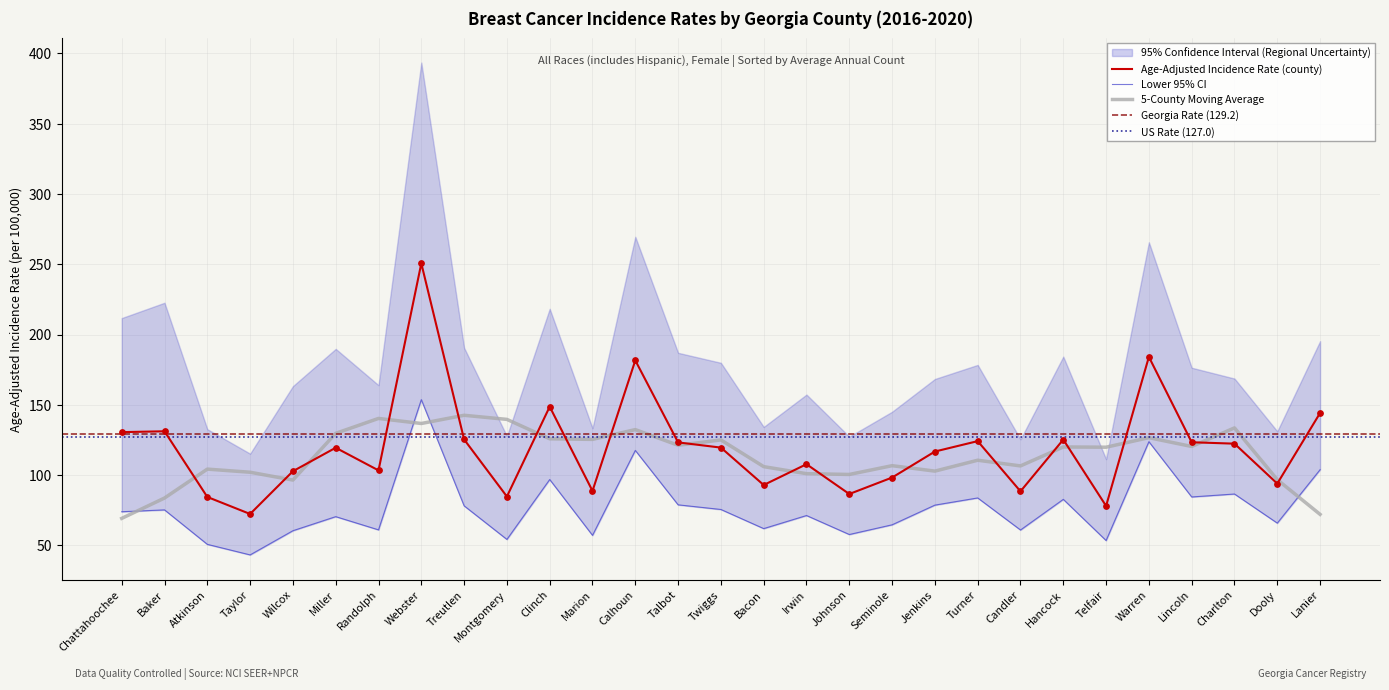

At which category is the sum across all series the highest?

Webster